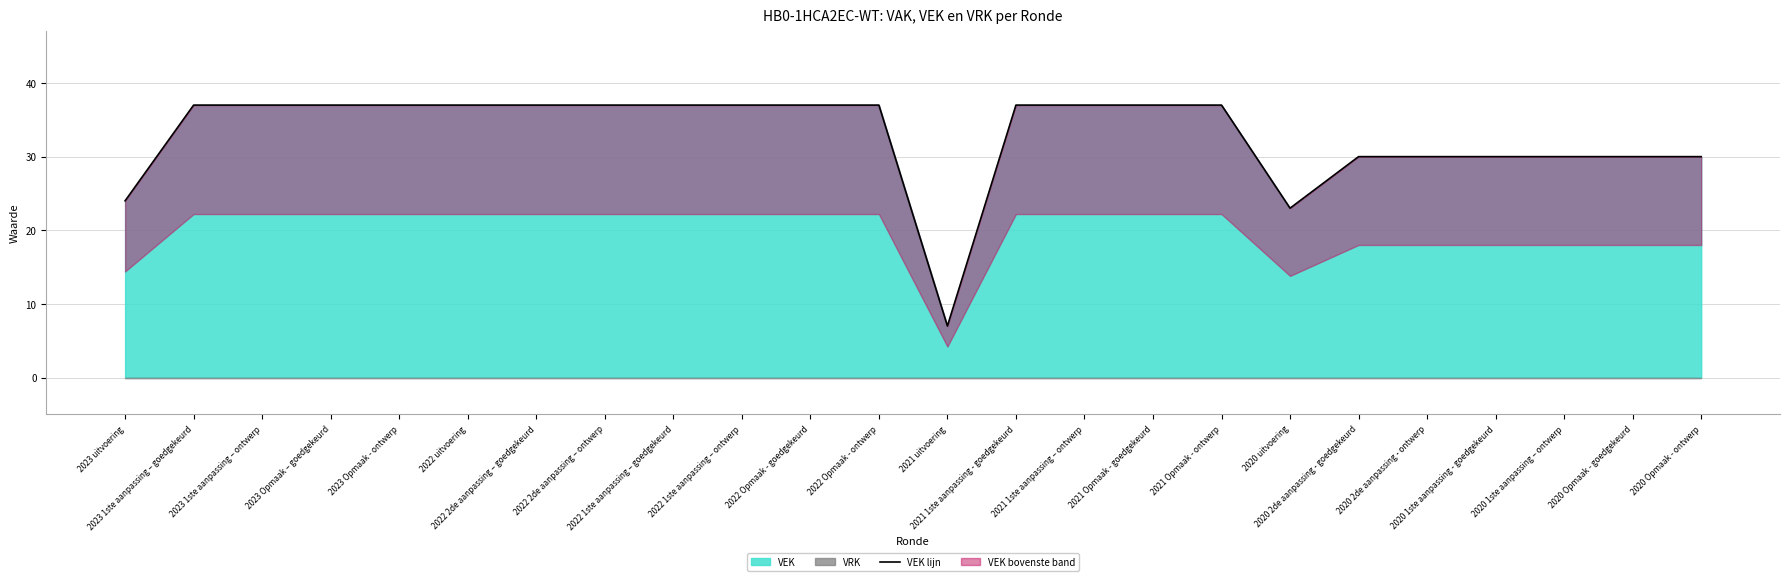

What is the change in value from 2021 Opmaak - goedgekeurd to 2020 uitvoering?

-14